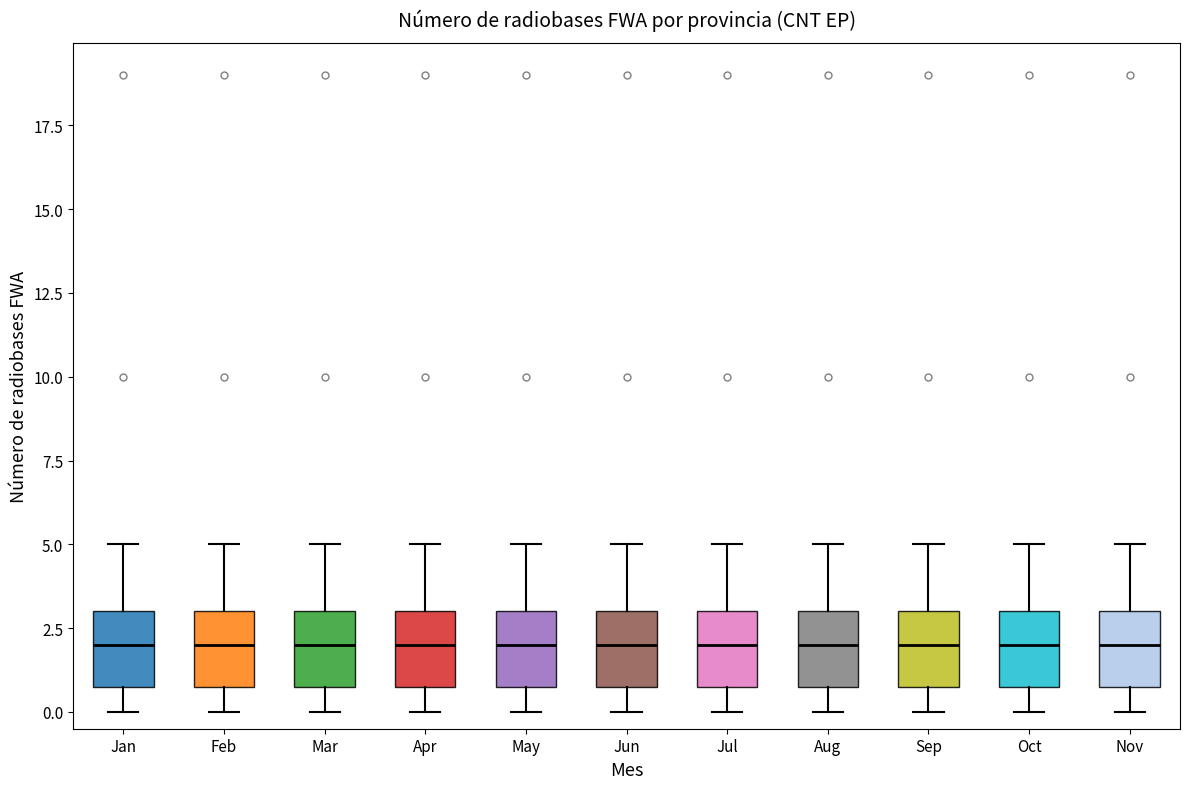

Reading left to right, transcribe this box plot: for each box, give where its median line is, the range the box spans, and where its two whiskers end, as read against the y-axis. The values are not printed on the chart, so give them approximately, as read against the axis.

Jan: median 2, box 1 to 3, whiskers 0 to 5
Feb: median 2, box 1 to 3, whiskers 0 to 5
Mar: median 2, box 1 to 3, whiskers 0 to 5
Apr: median 2, box 1 to 3, whiskers 0 to 5
May: median 2, box 1 to 3, whiskers 0 to 5
Jun: median 2, box 1 to 3, whiskers 0 to 5
Jul: median 2, box 1 to 3, whiskers 0 to 5
Aug: median 2, box 1 to 3, whiskers 0 to 5
Sep: median 2, box 1 to 3, whiskers 0 to 5
Oct: median 2, box 1 to 3, whiskers 0 to 5
Nov: median 2, box 1 to 3, whiskers 0 to 5